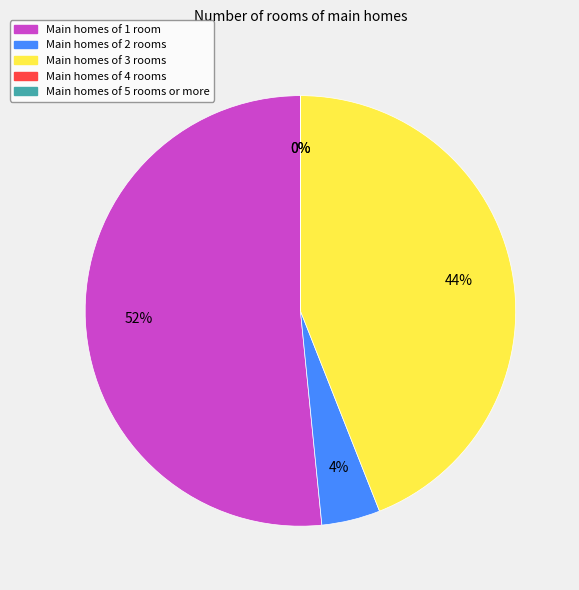

To the nearest percent, what is the difference between the largest and smallest slice percentages?

52%